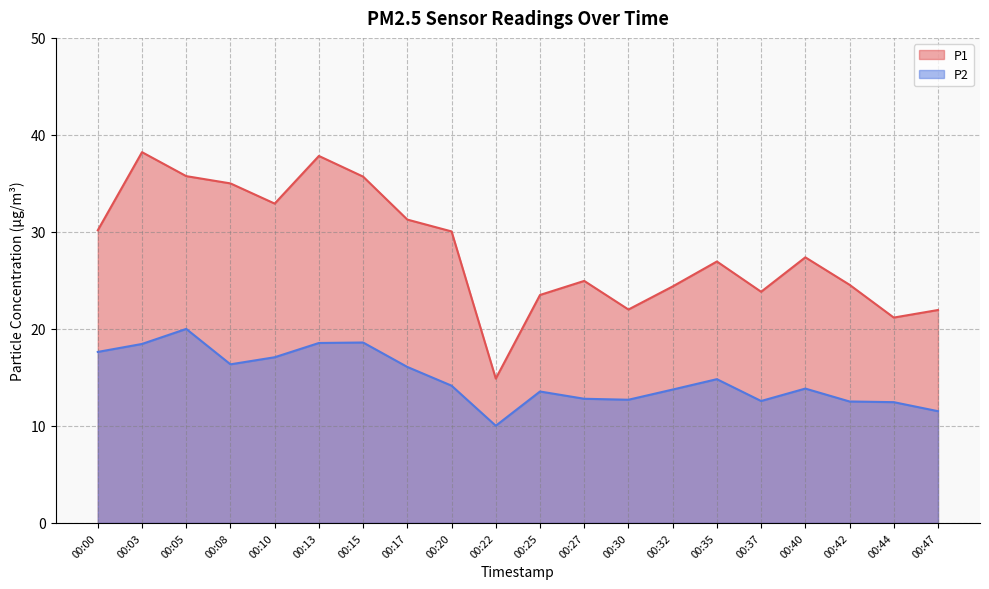

Which series has the widest spread of values?

P1